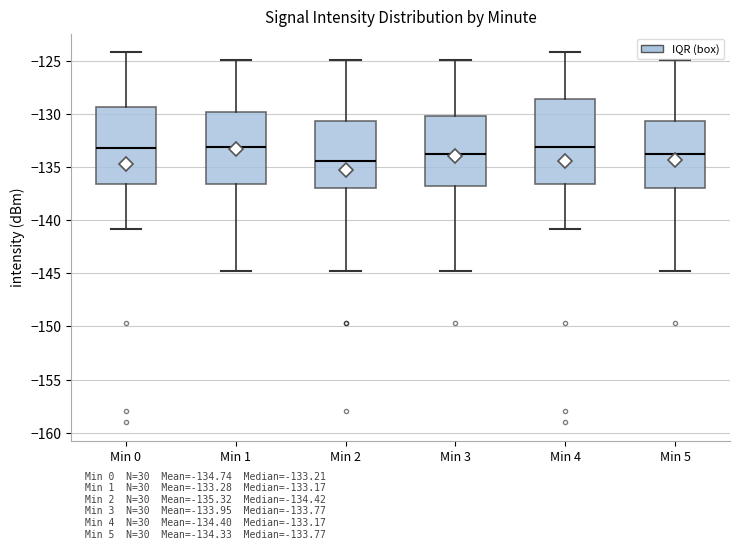

Which box is the tallest, from its lower edge to its upper edge?

Min 4